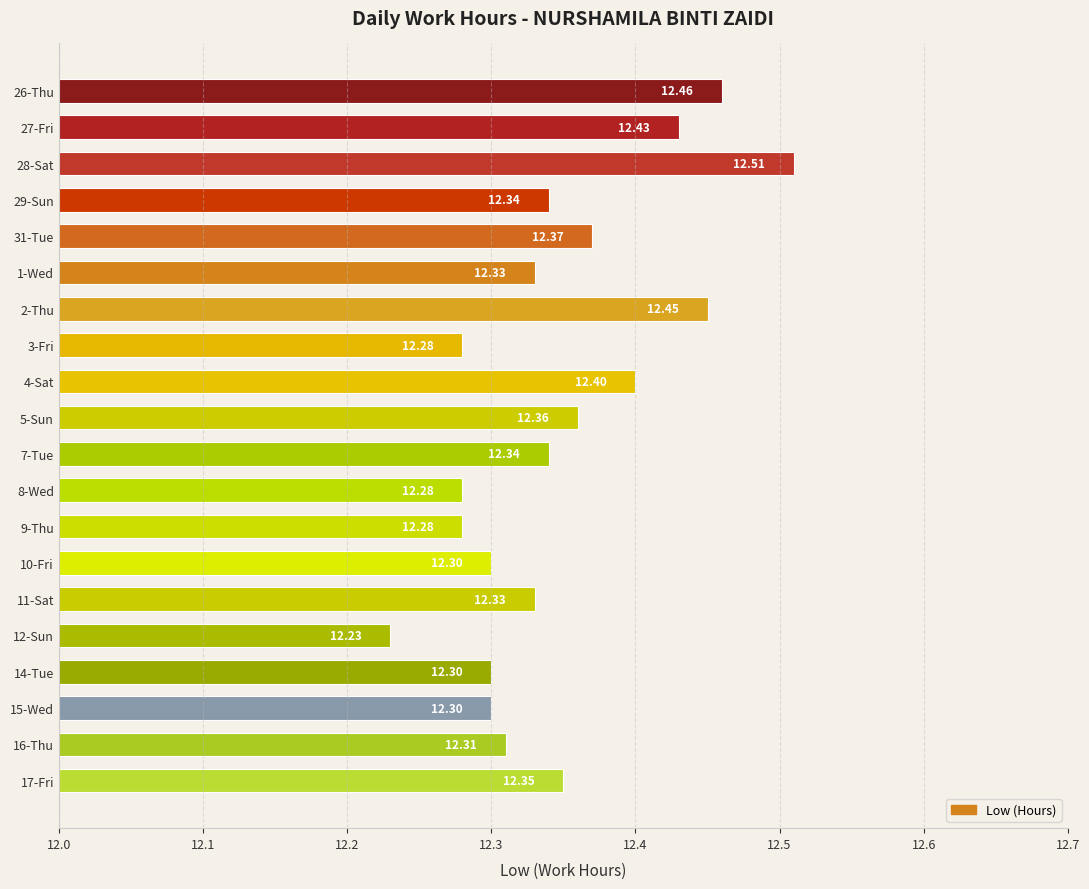

What is the difference between the maximum and minimum values?

0.3